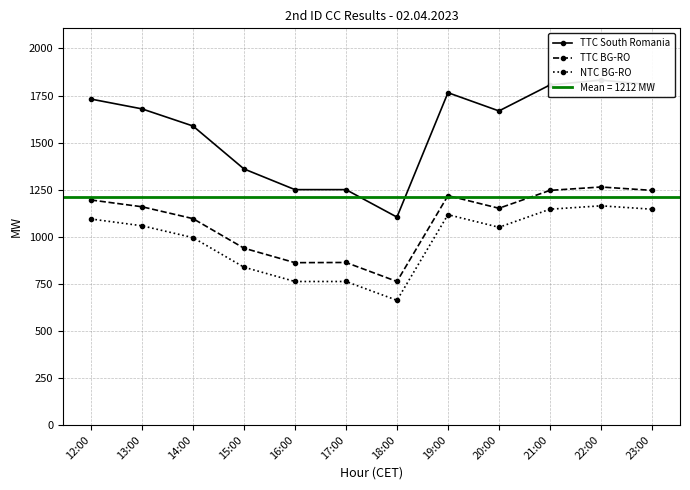

What is the spread (max minus min) of values at 21:00?

660